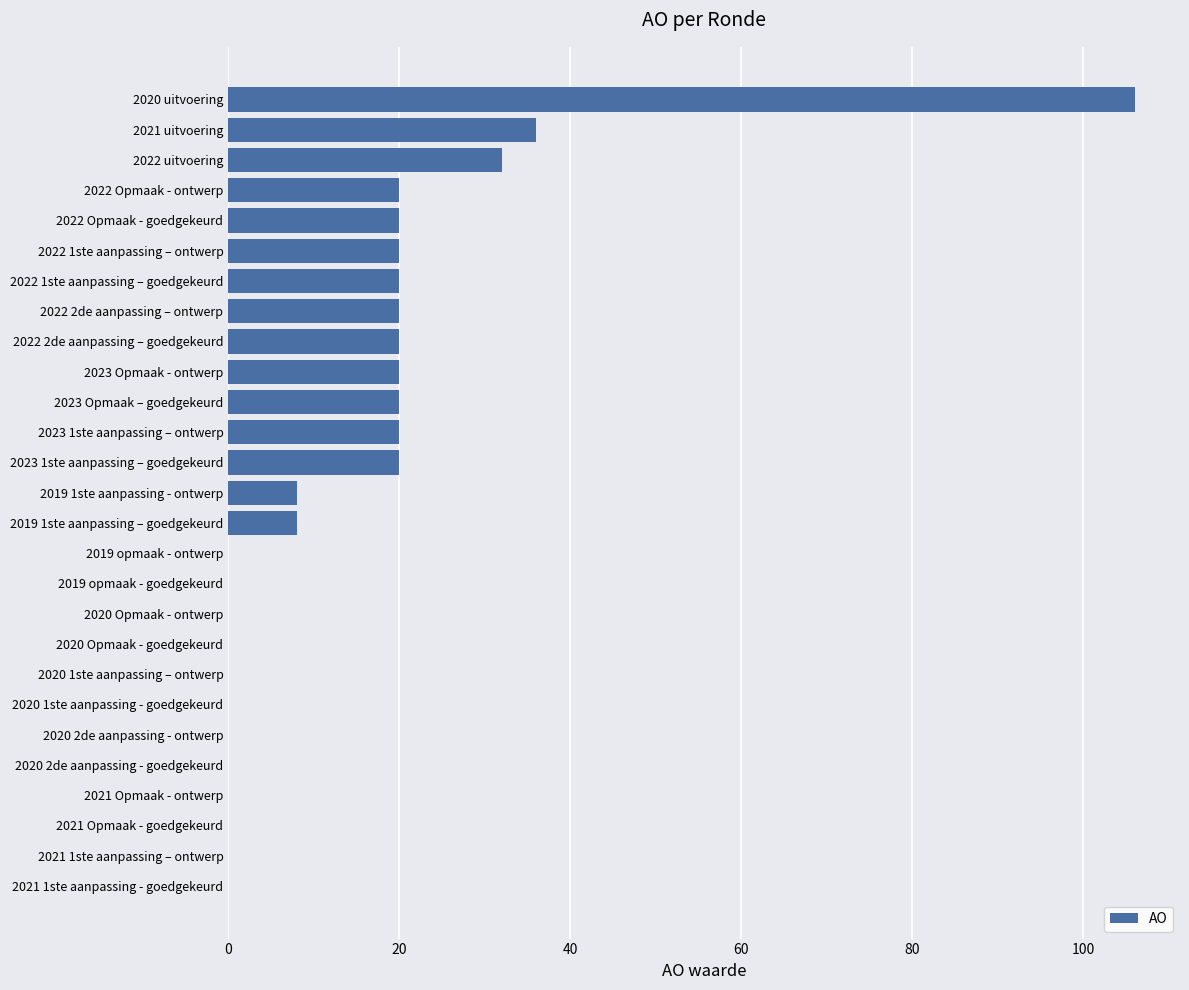

The value at 2022 2de aanpassing – ontwerp is 10. True or false?

False